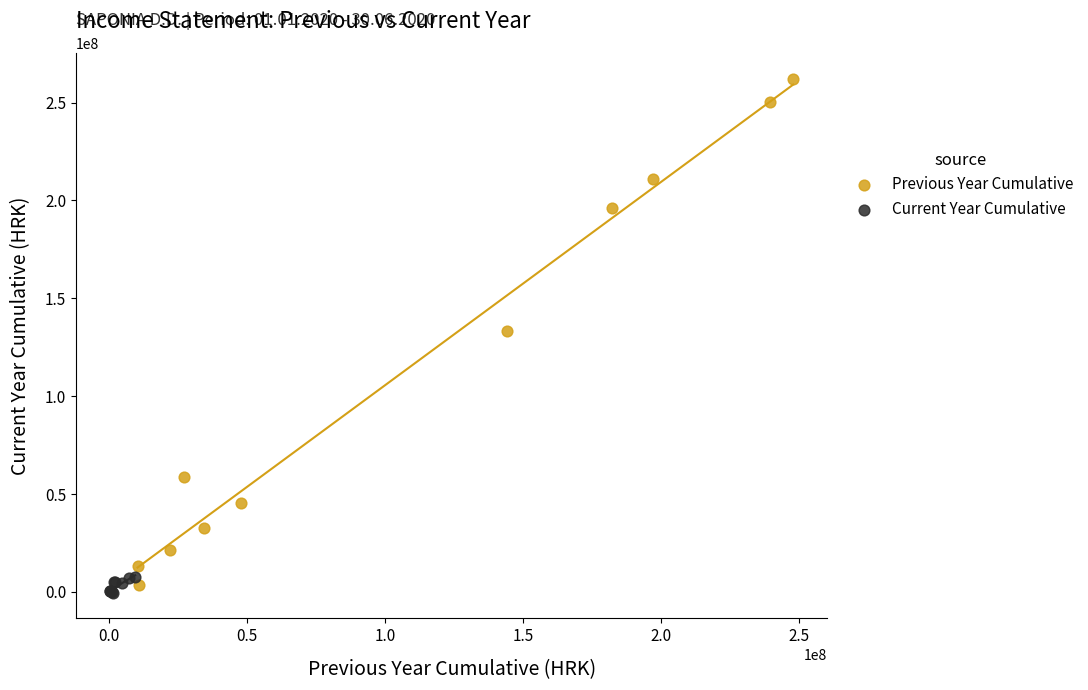

Which series has the largest Y range (max minus min)?

Previous Year Cumulative